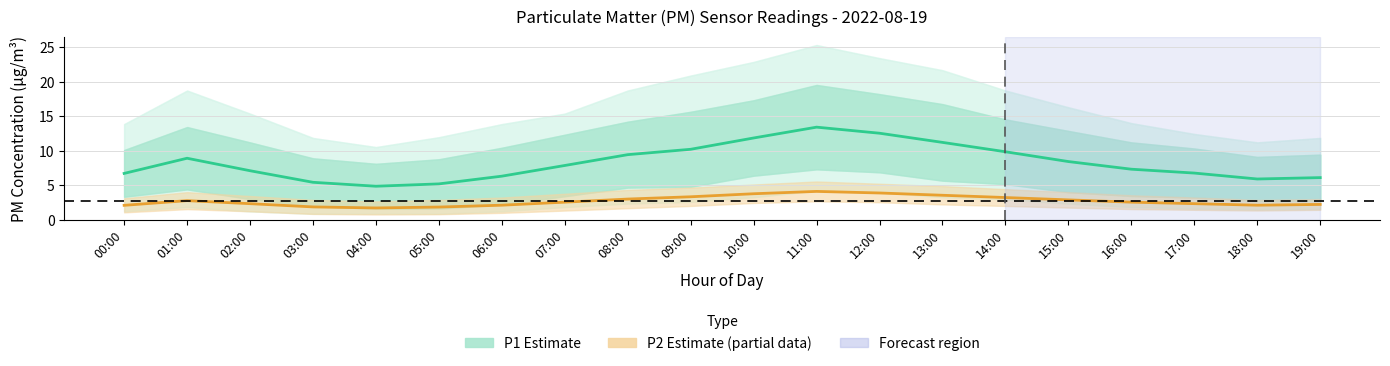

How many interior local peaks (higher than both neighbors) does the data have?

2